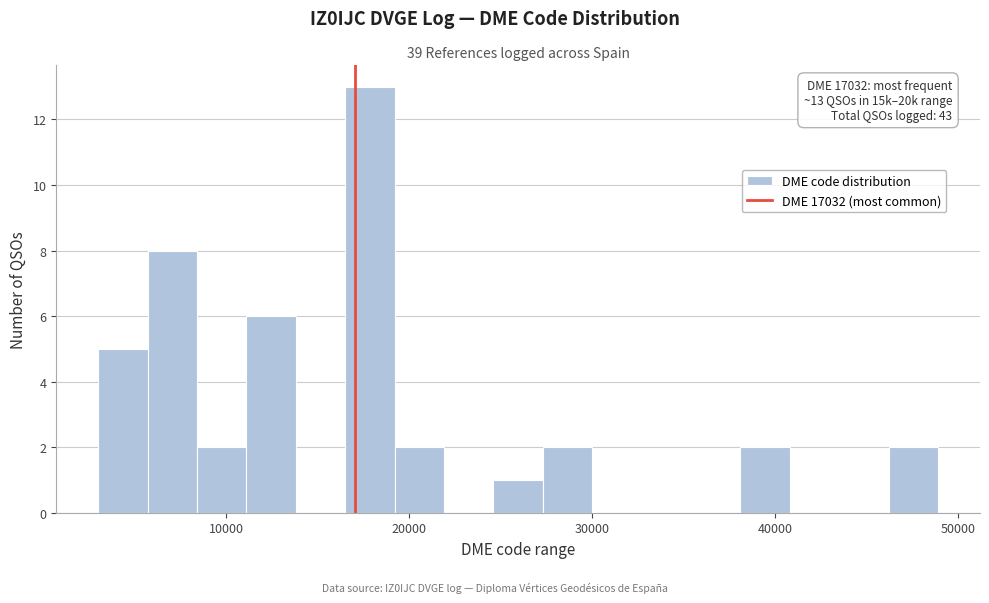

Read against the x-axis, roughly where is the centre of the tallest bar?

18000